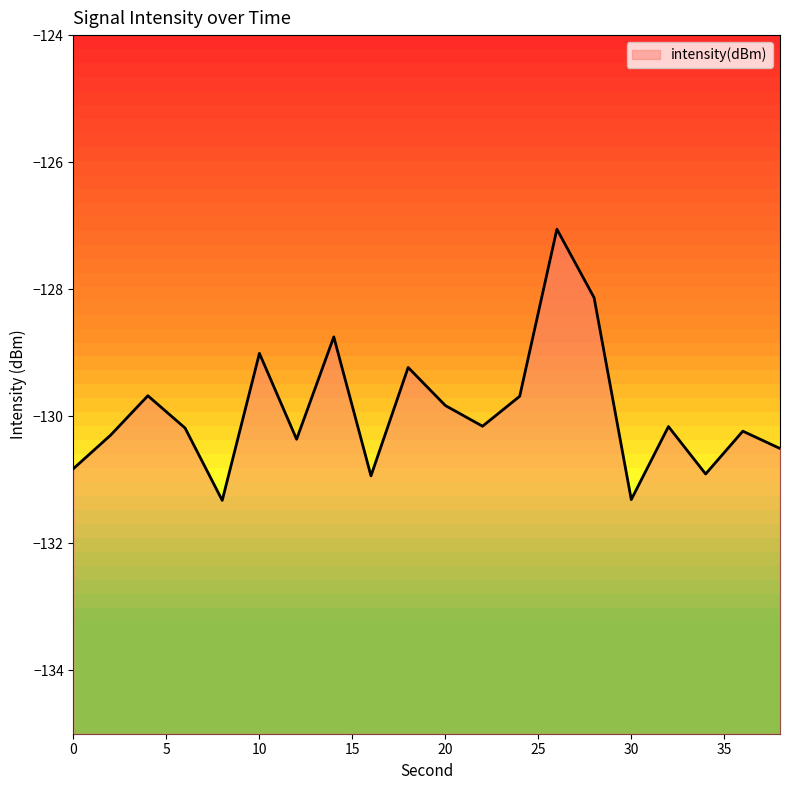

What is the value of the 18th point from the left?

-130.9